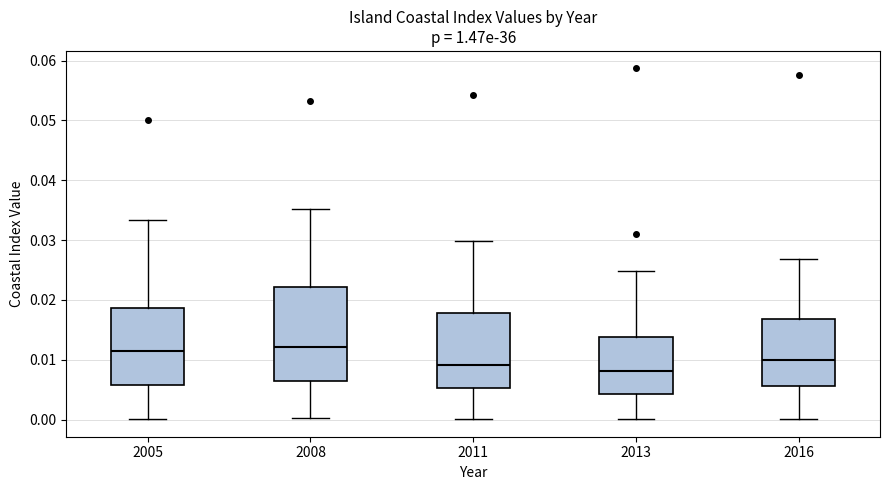

Reading left to right, transcribe this box plot: for each box, give where its median line is, the range the box spans, and where its two whiskers end, as read against the y-axis. The values are not printed on the chart, so give them approximately, as read against the axis.

2005: median 0.011, box 0.006 to 0.019, whiskers 0.000 to 0.033
2008: median 0.012, box 0.007 to 0.022, whiskers 0.000 to 0.035
2011: median 0.009, box 0.005 to 0.018, whiskers 0.000 to 0.030
2013: median 0.008, box 0.004 to 0.014, whiskers 0.000 to 0.025
2016: median 0.010, box 0.006 to 0.017, whiskers 0.000 to 0.027